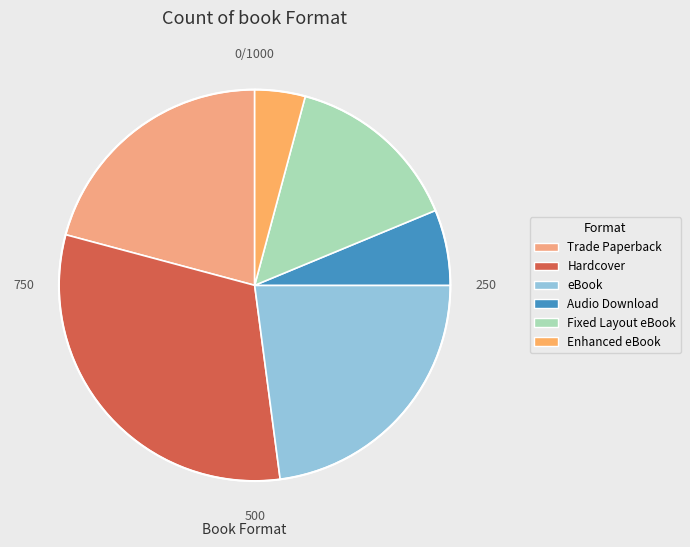

To the nearest percent, what portion does Audio Download represent?

6%